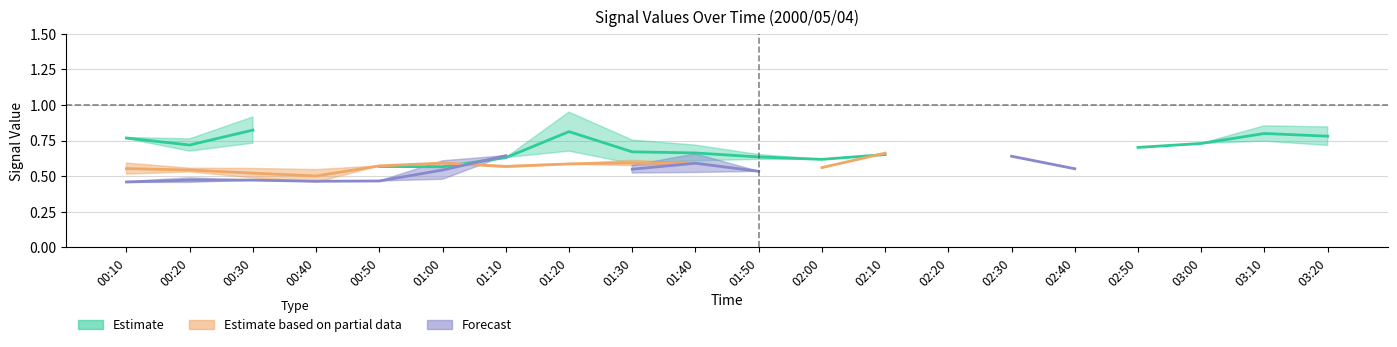

True or false: Forecast has more than 0 points higher than both neighbors.

True